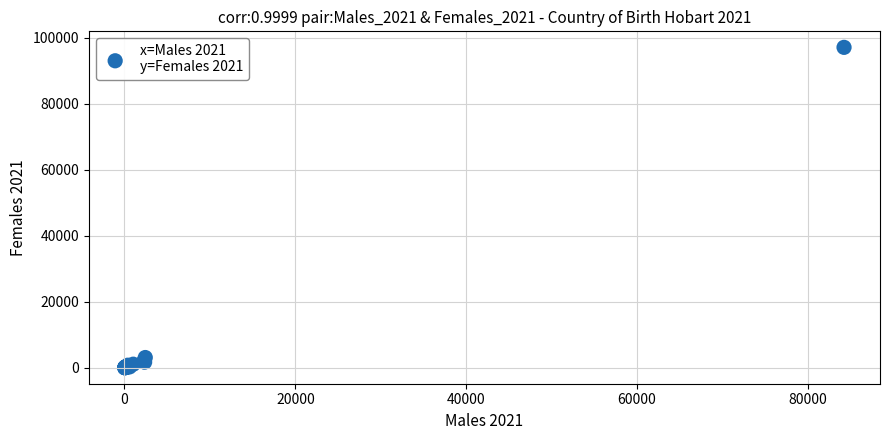

What Y value in the scatter plot is closest to 48567?

3109